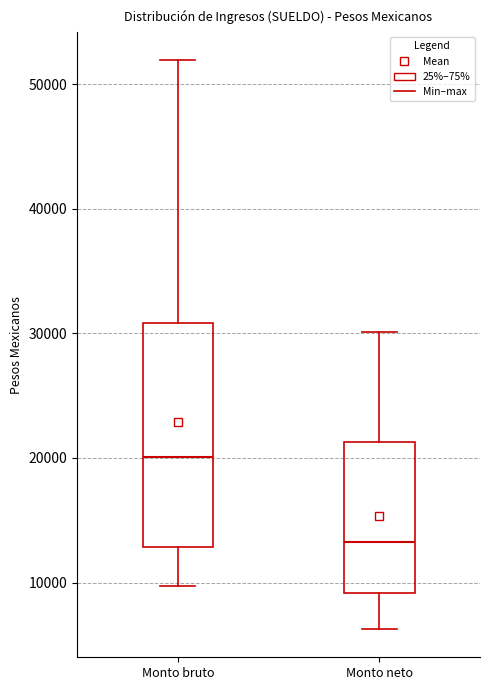

Which box's median line is the highest?

Monto bruto